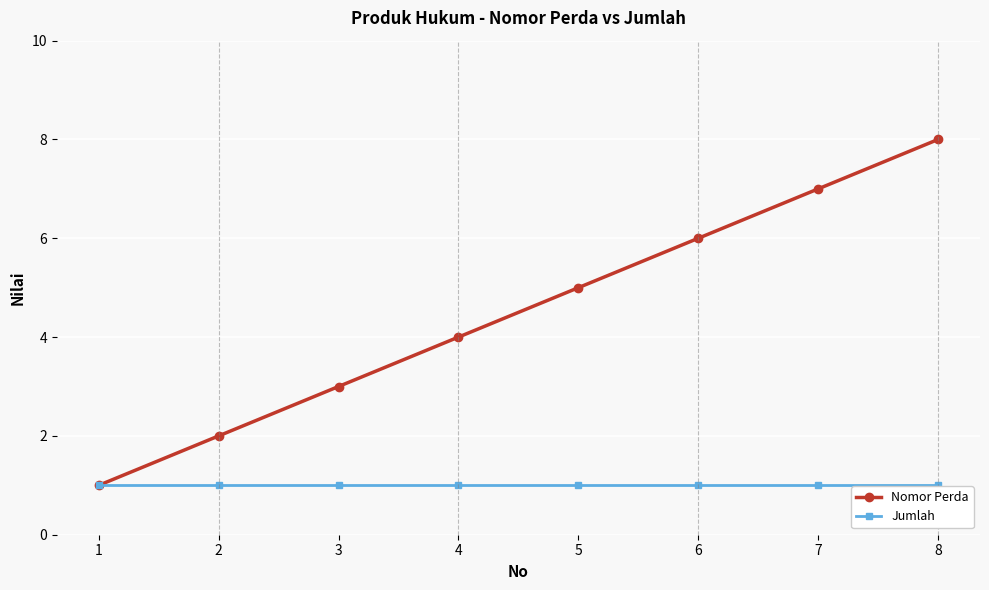

True or false: Nomor Perda has a value of 9 at 6.

False